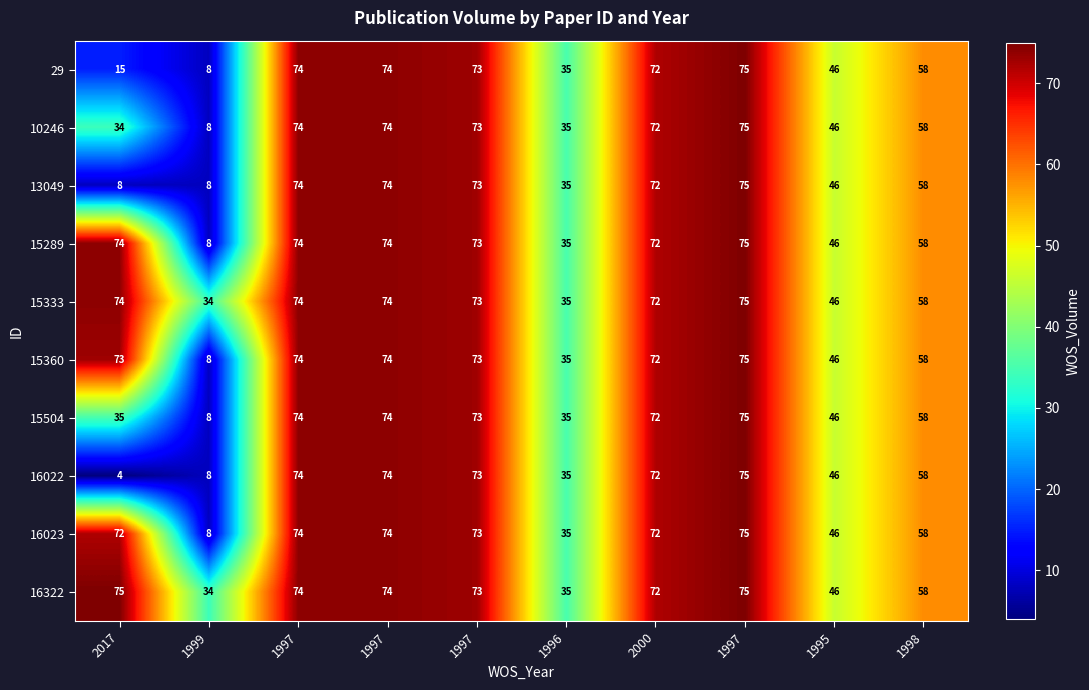

How many data points does each series have?

10